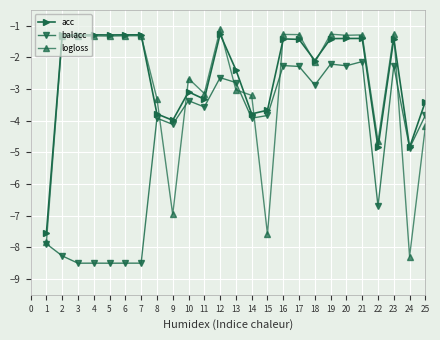

What is the sum of the balacc values at 24 and 1?

-12.7